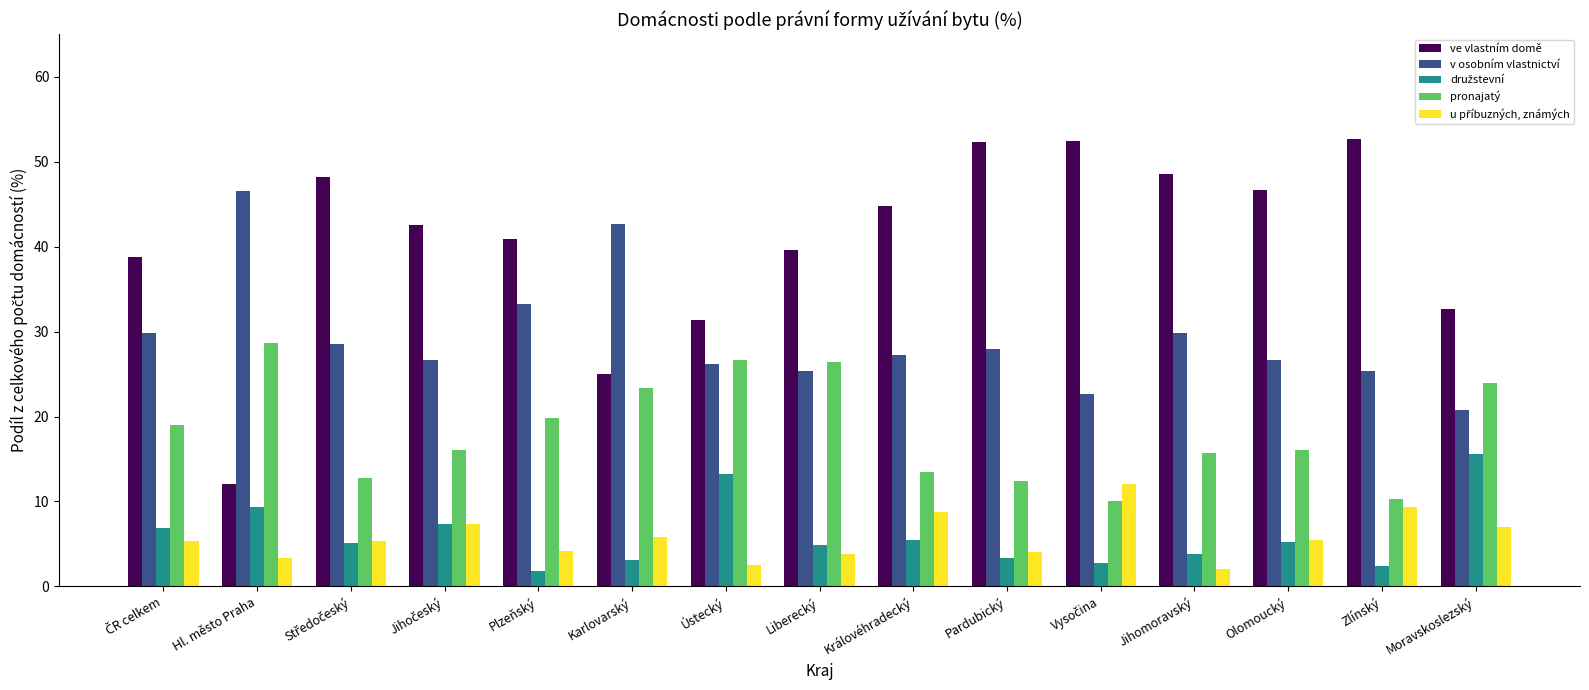

Which series has the largest total across all categories?

ve vlastním domě